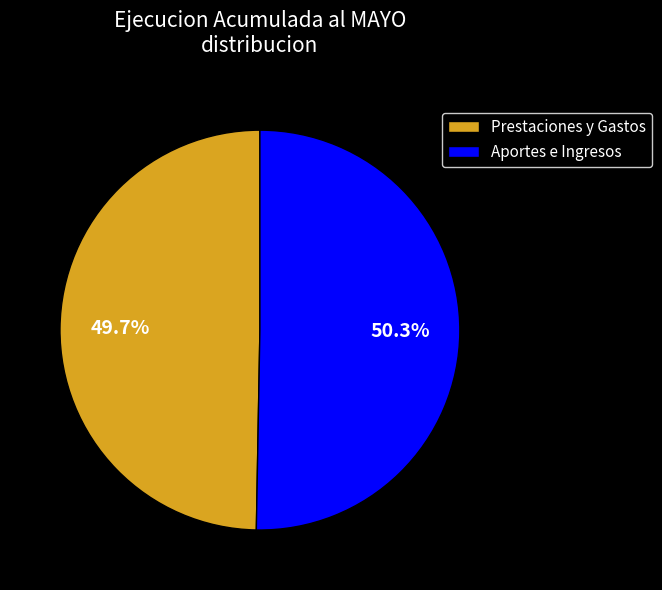

Rank the categories by value from highest to lowest.

Aportes e Ingresos, Prestaciones y Gastos